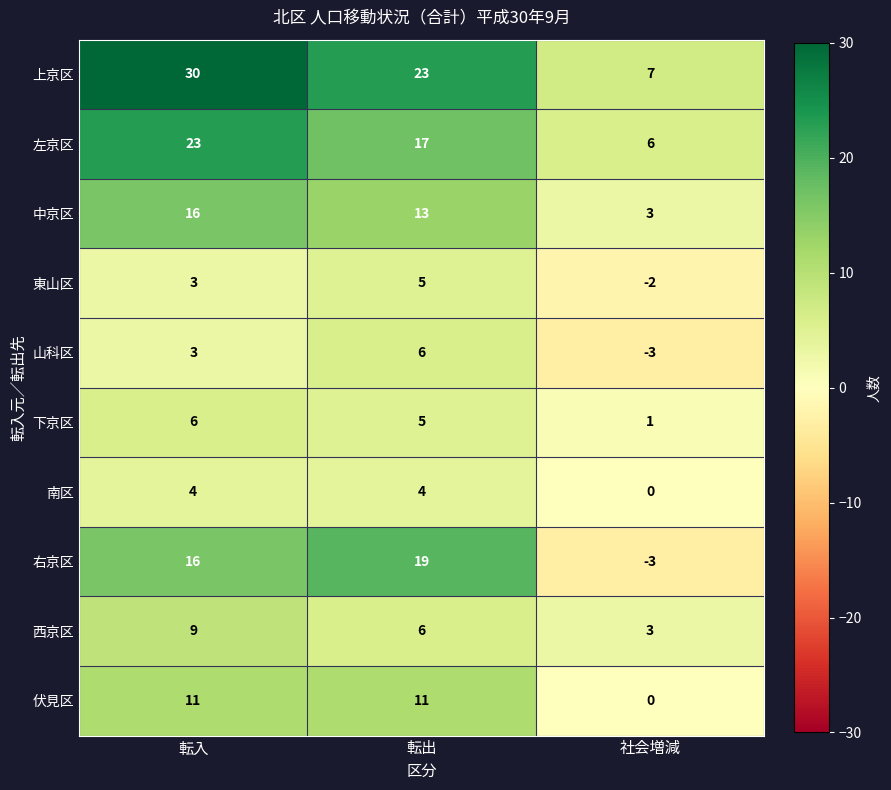

What is the total value across all series at 転入?

121